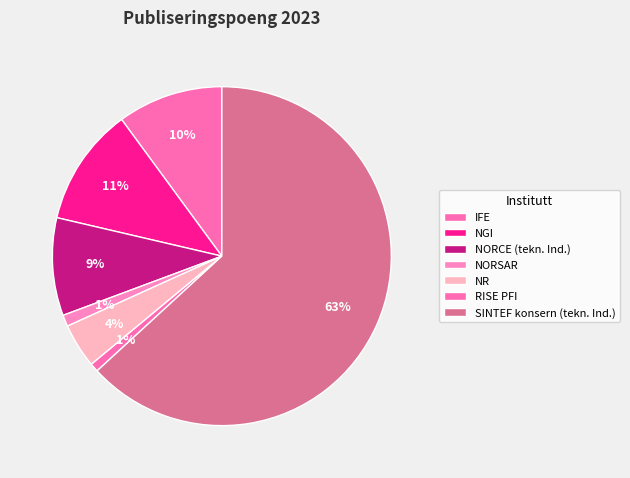

To the nearest percent, what is the difference between the largest and smallest slice percentages?

62%